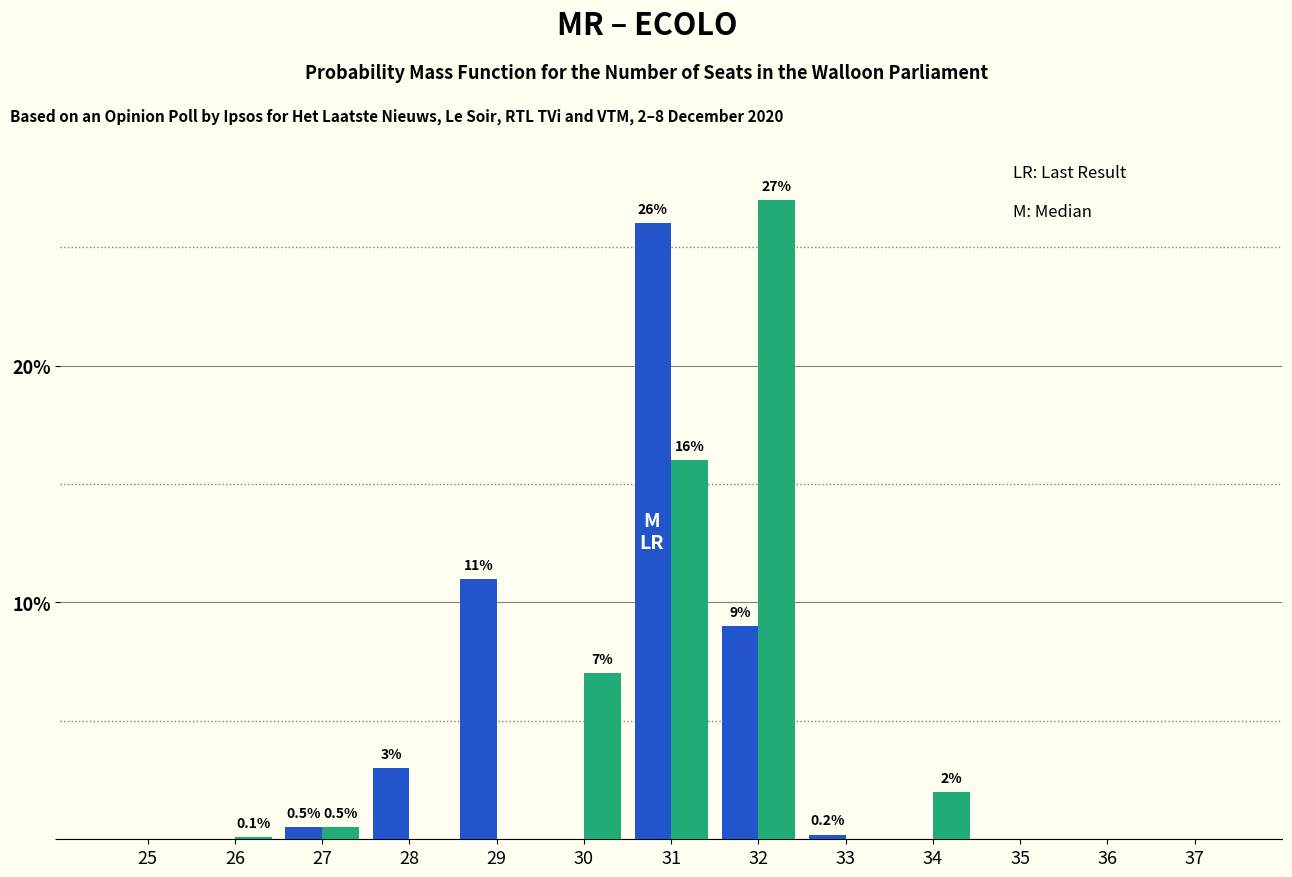

At which category is the sum across all series the highest?

31